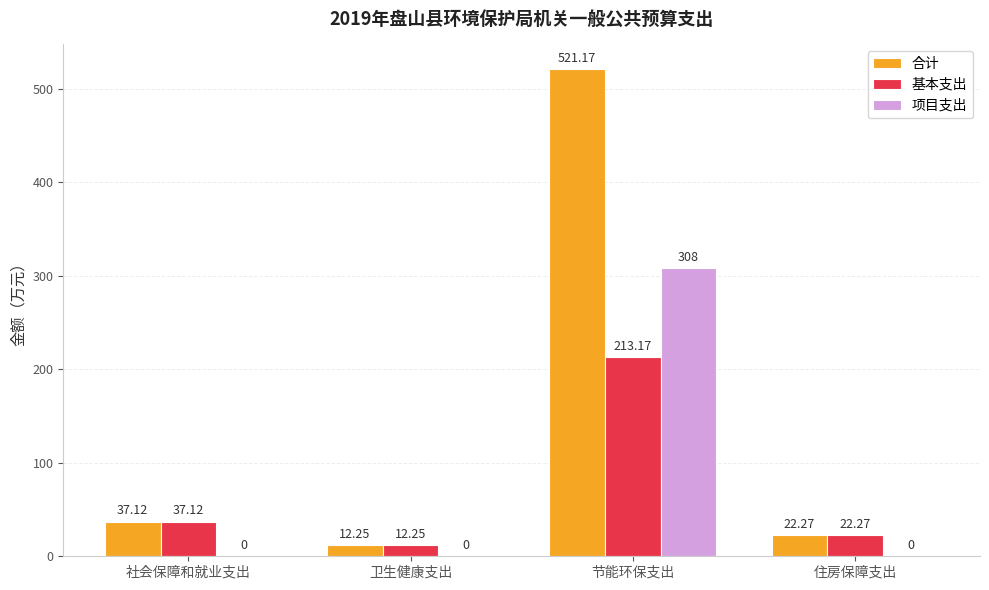

At which category is the sum across all series the highest?

节能环保支出